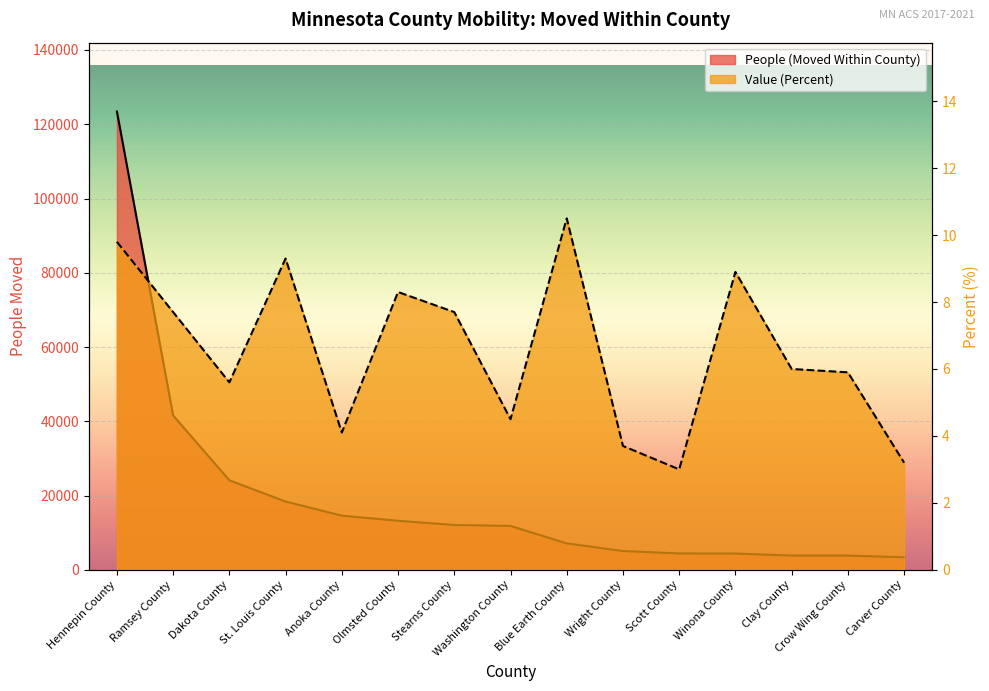

Which category has the highest value in the Value (Percent) series?

Blue Earth County